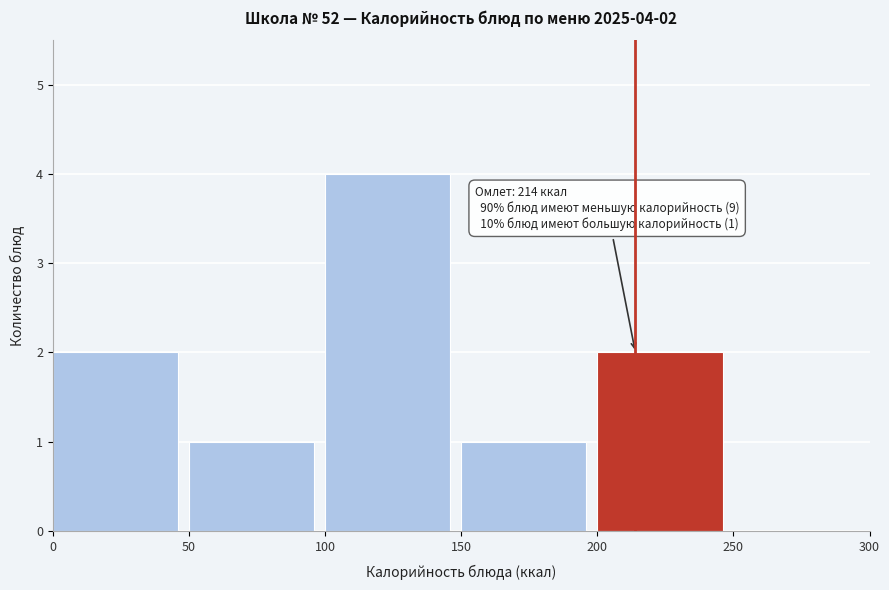

Over which range of the x-axis is the bar tallest?

100 to 150